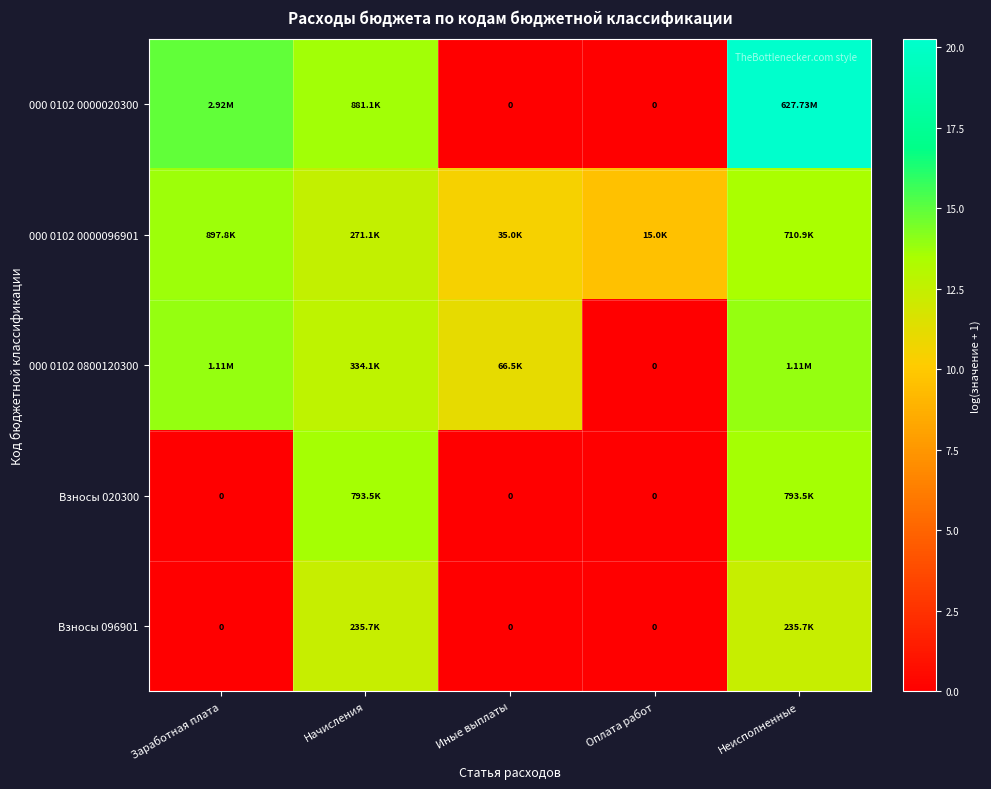

How many positive values does the 000 0102 0800120300 series have?

4